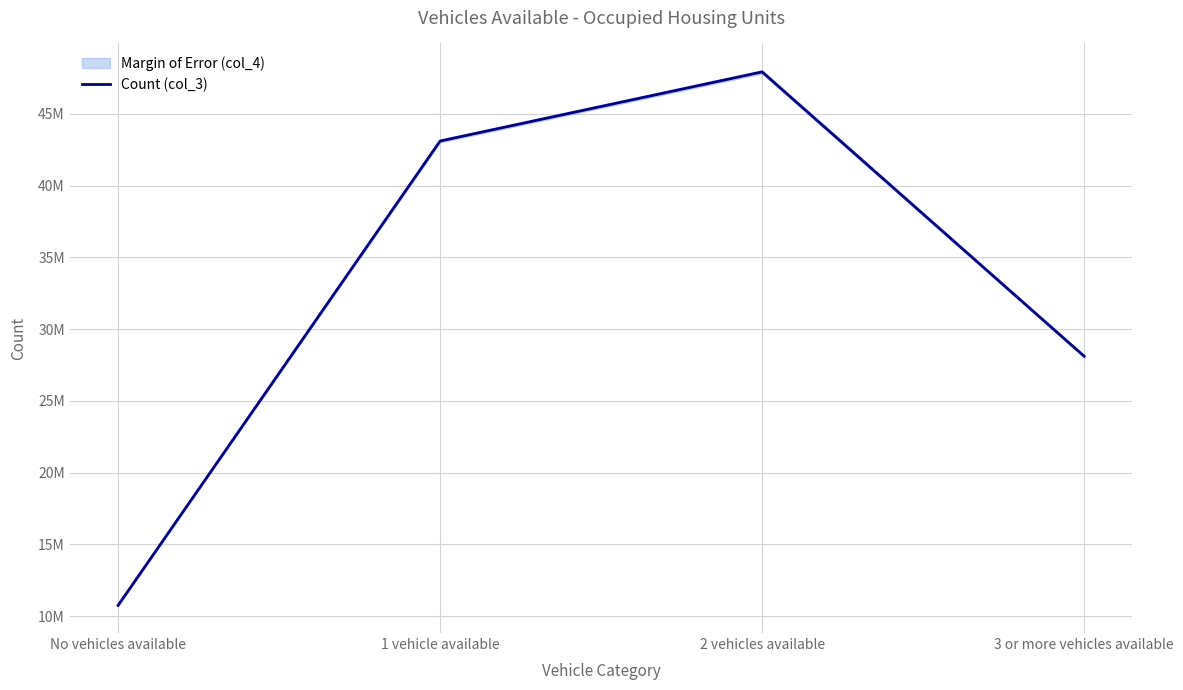

What is the approximate value at 3 or more vehicles available?

28107126